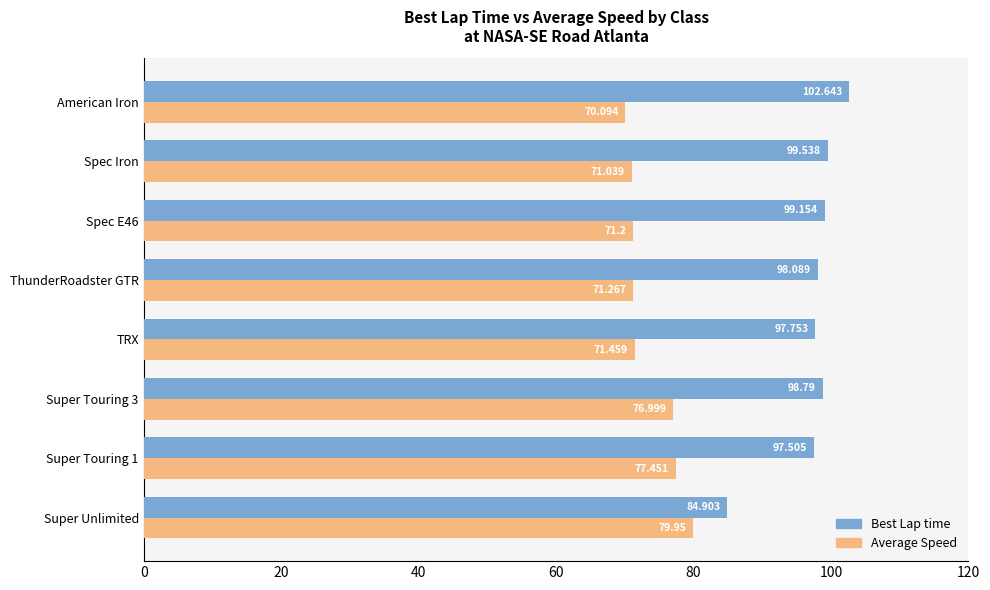

Which series has the widest spread of values?

Best Lap time